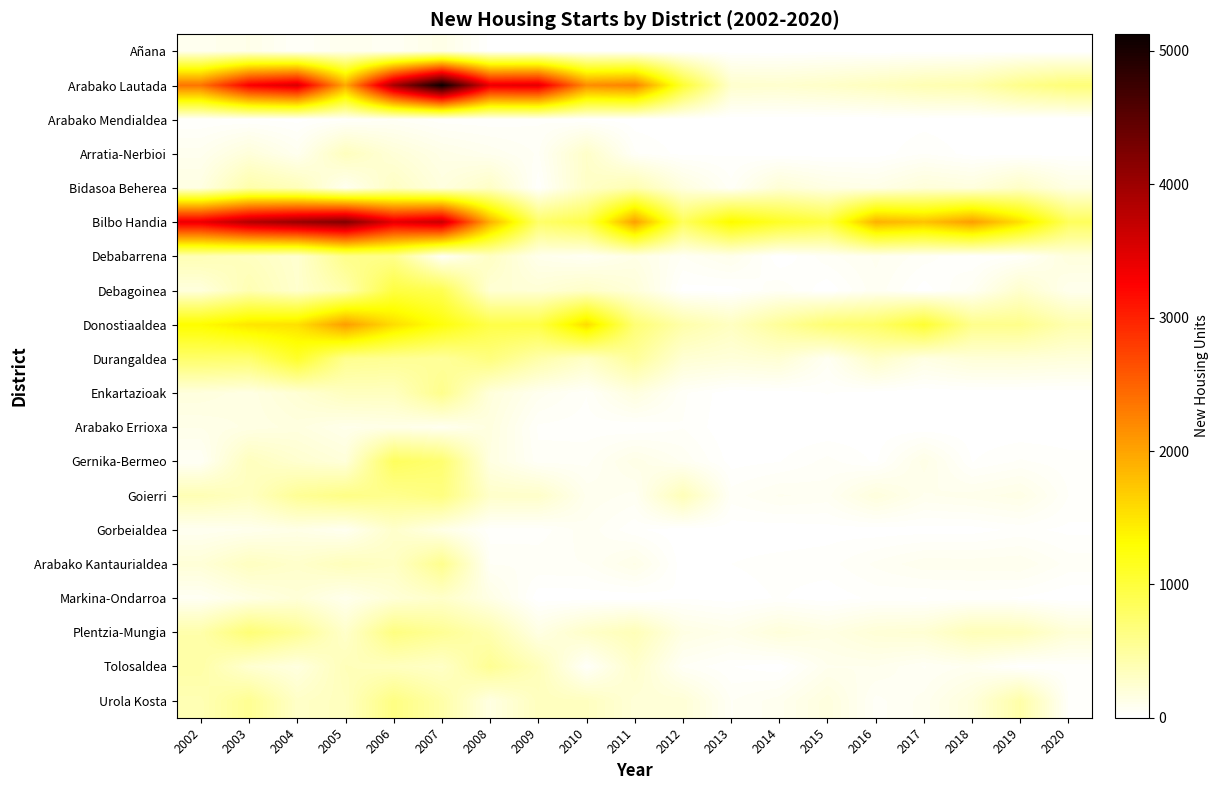

Which series has the largest range (max minus min)?

Arabako Lautada